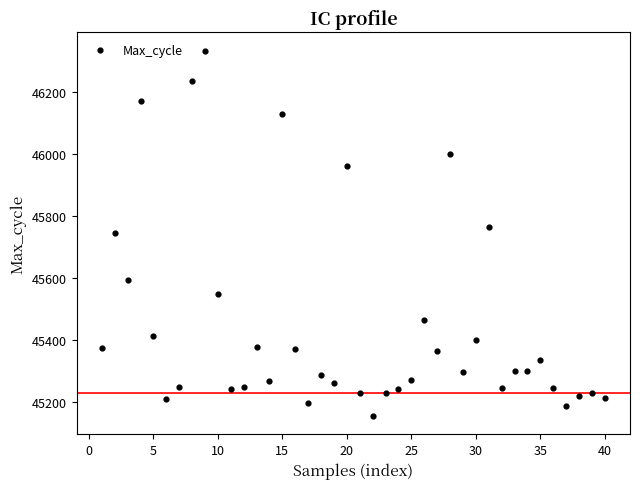

What is the range of X values (max minus min)?

39